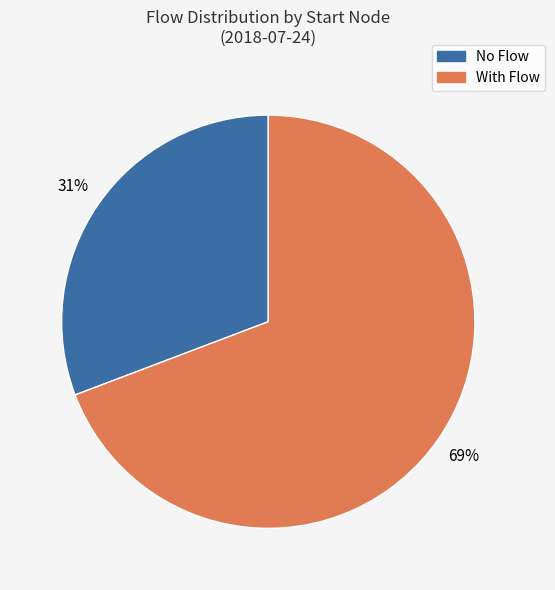

Is there any slice that represents more than half of the pie?

Yes